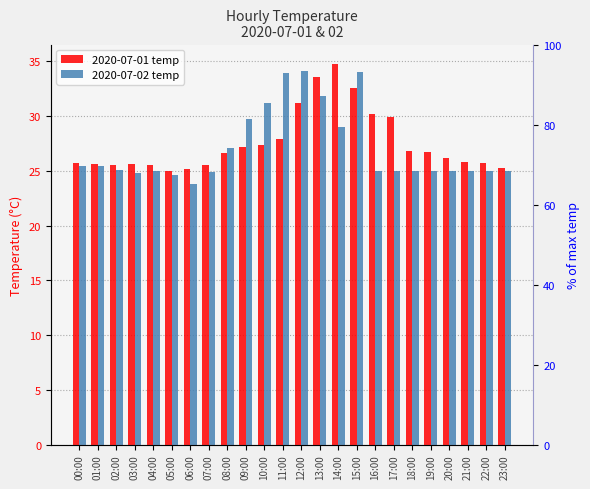

How many data points in 2020-07-02 temp are above 25?

11